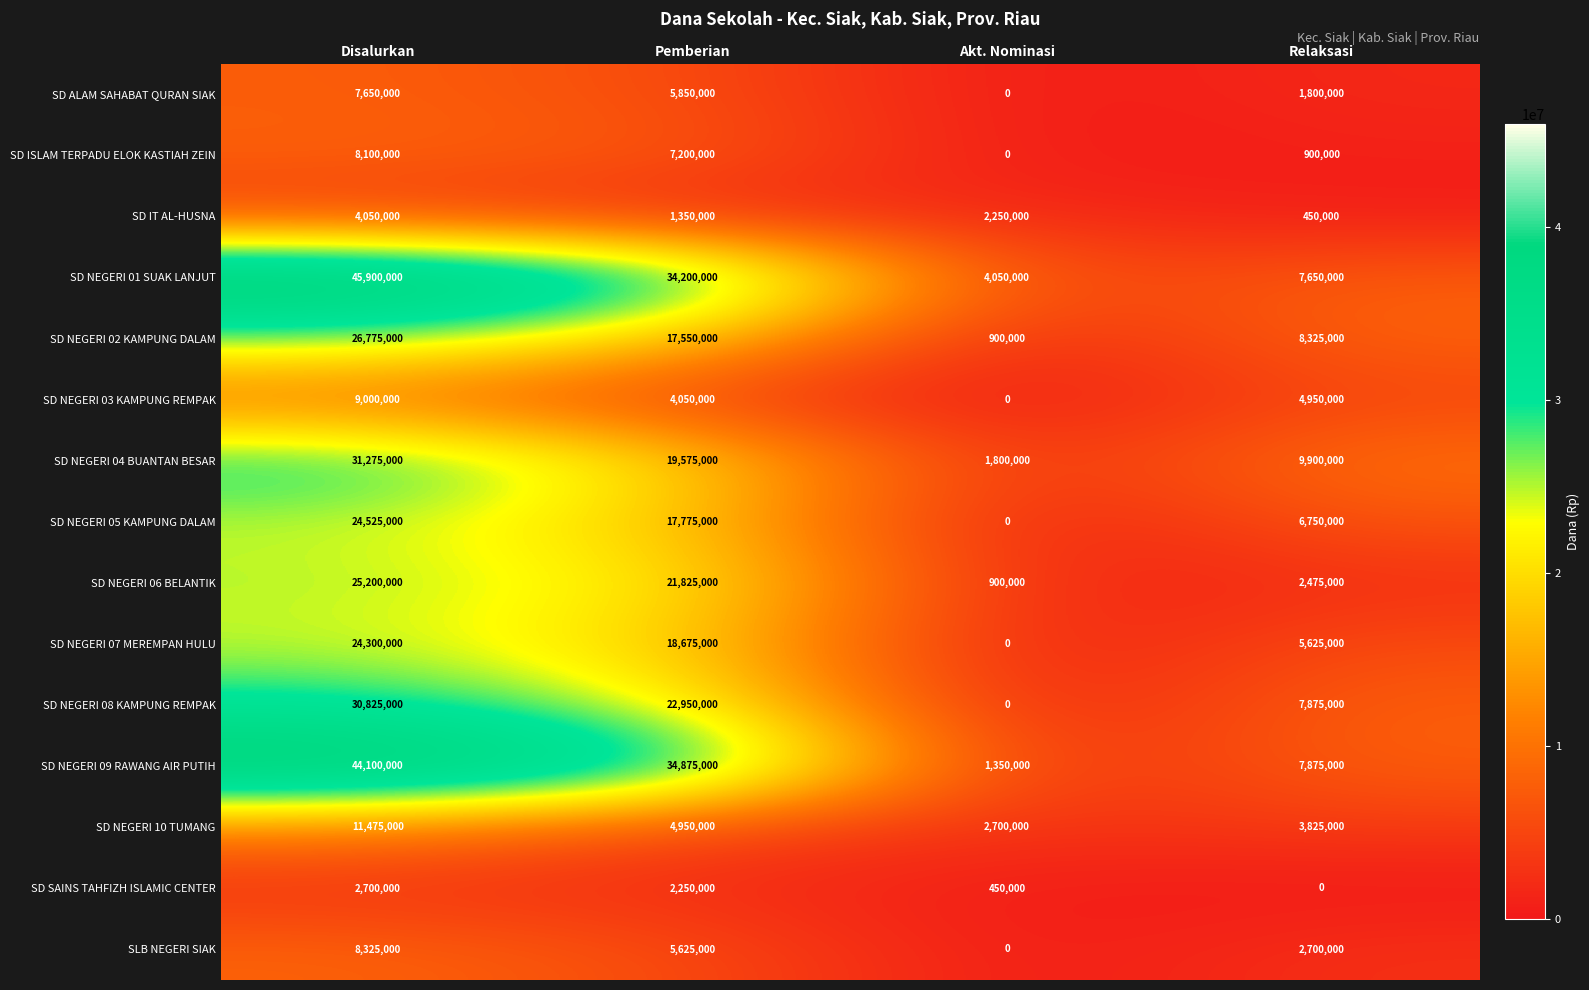

At which category is the sum across all series the highest?

Disalurkan